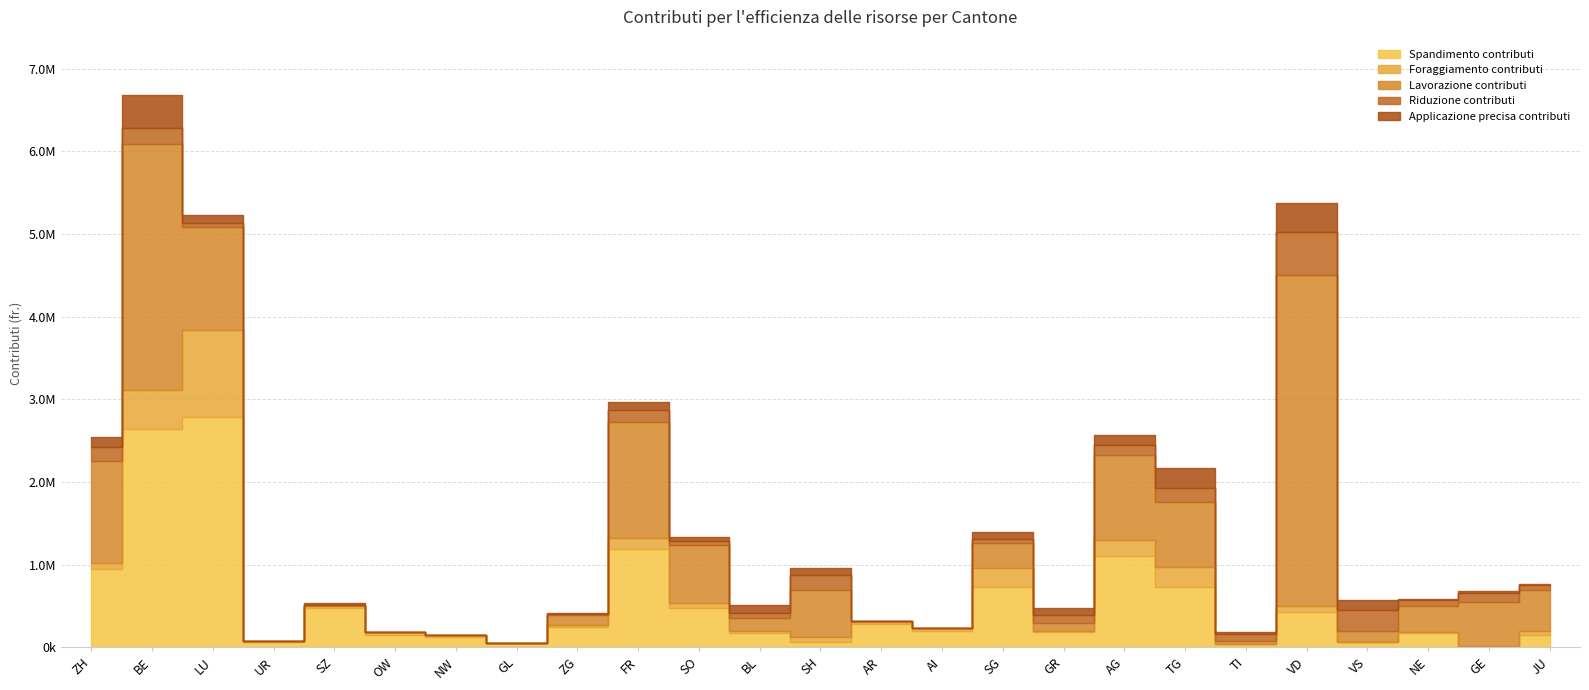

Is the value of Foraggiamento contributi at NW greater than the value of Lavorazione contributi at SO?

No